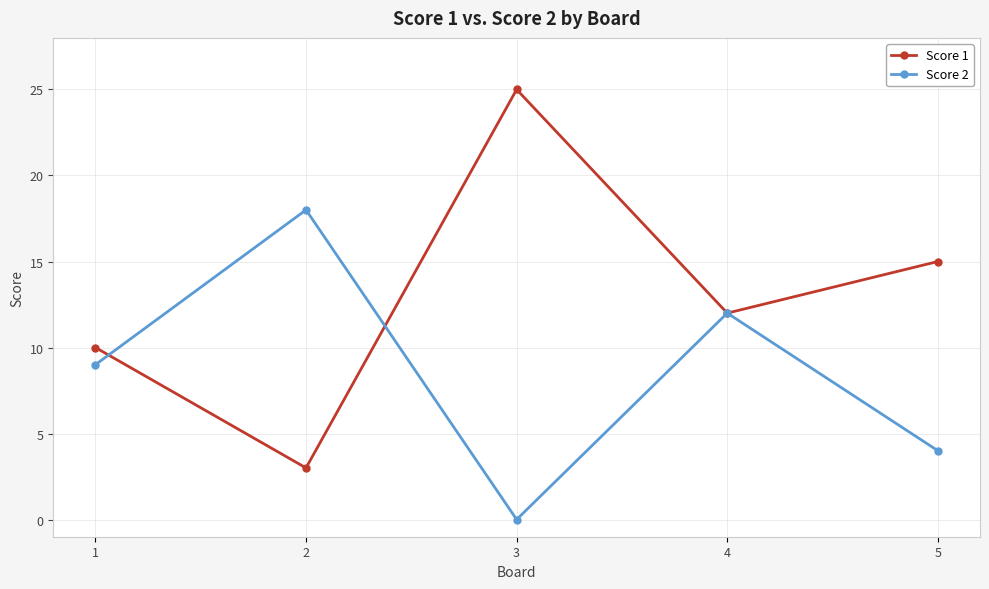

Which label corresponds to the smallest value in the chart?

3